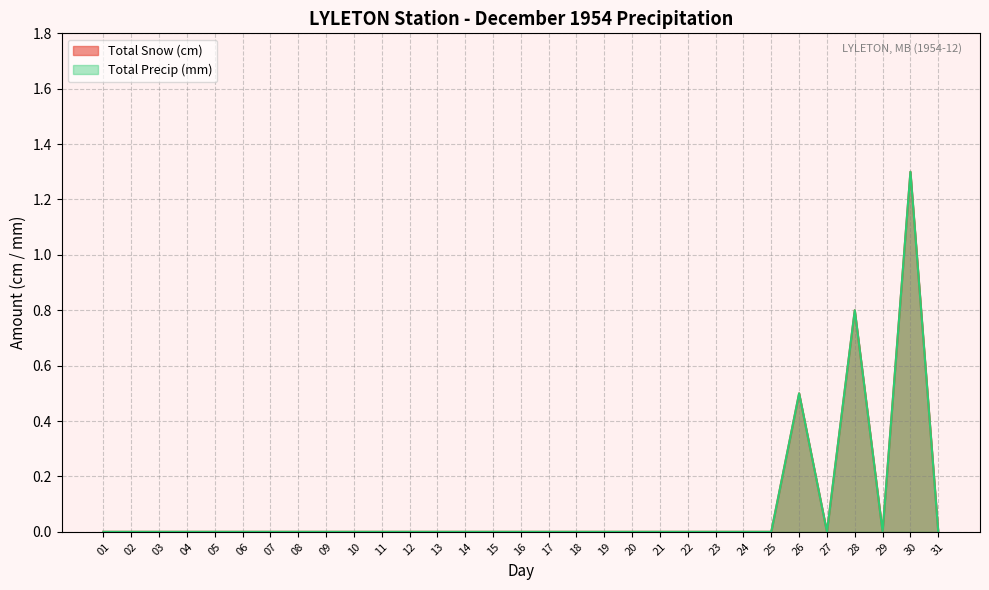

True or false: Total Precip (mm) and Total Snow (cm) intersect in this chart.

False